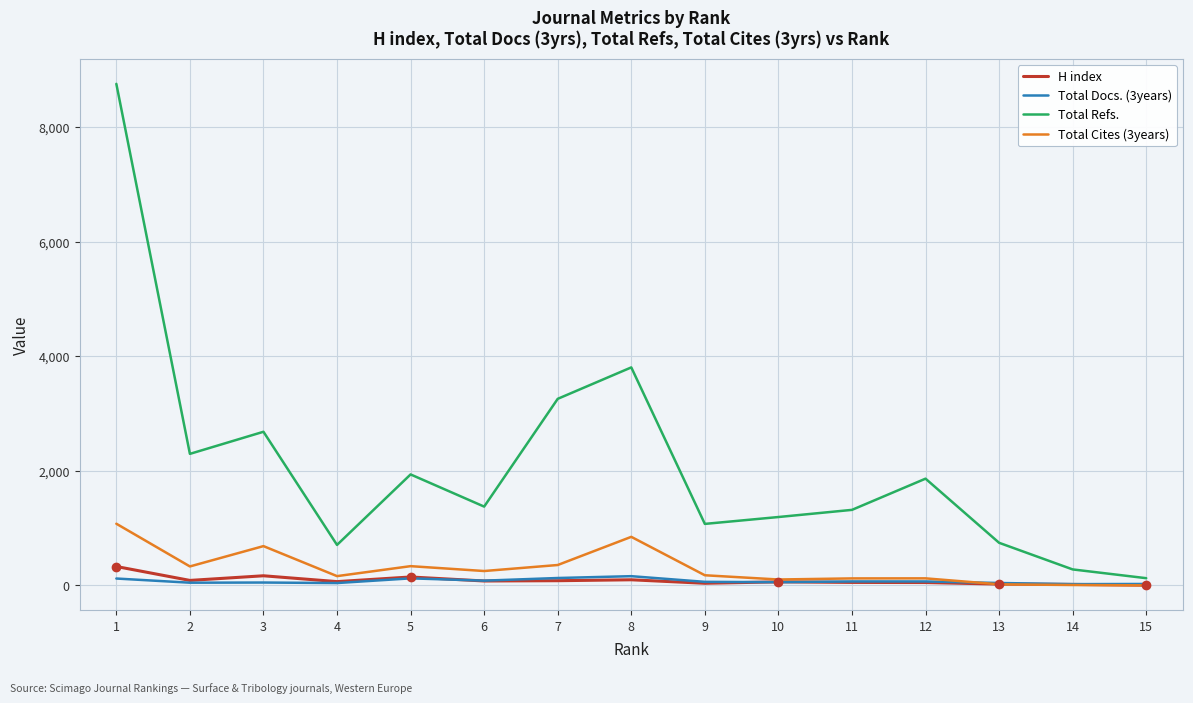

What is the maximum value for H index?

331